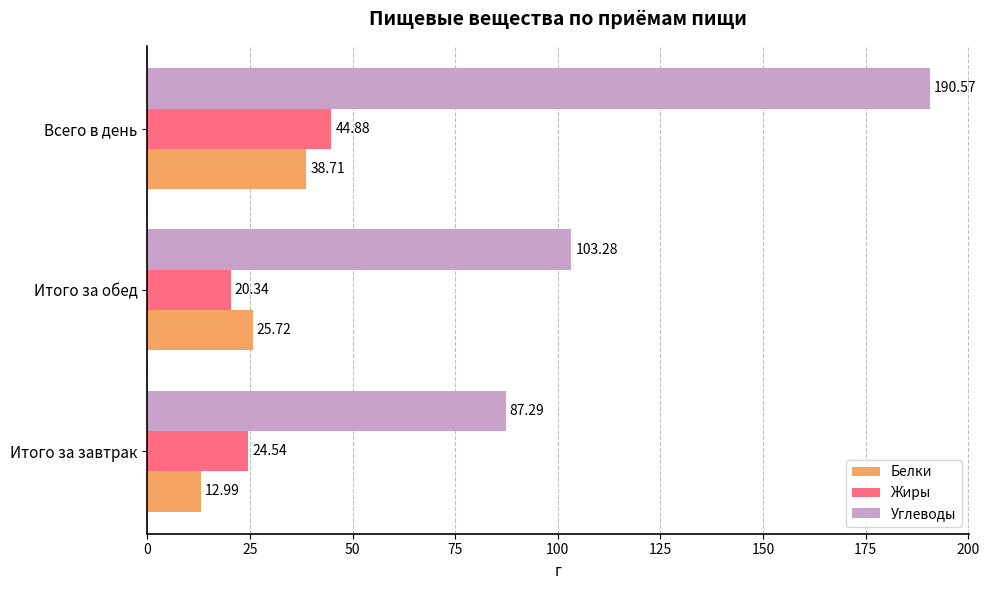

What is the average value of the Жиры series?

29.9